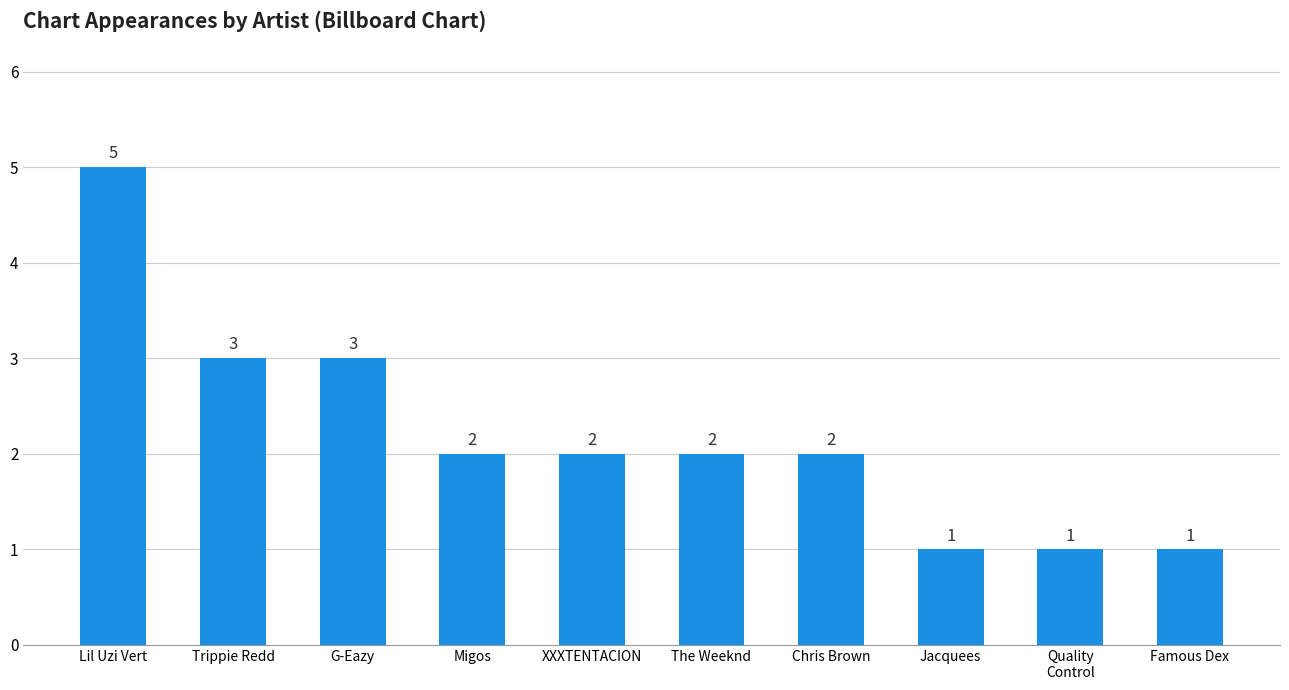

How many categories are shown in the chart?

10